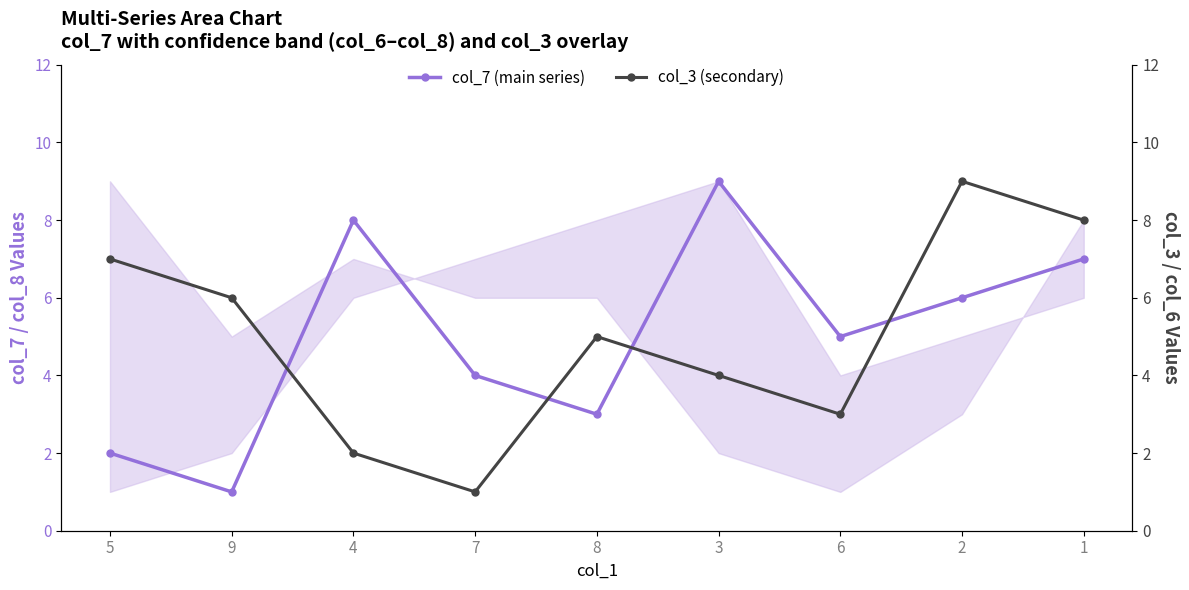

Which category has the highest value in the col_3 (secondary) series?

2